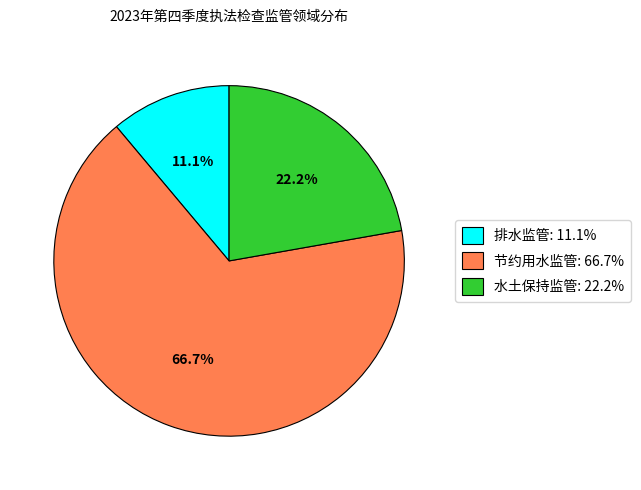

Is there any slice that represents more than half of the pie?

Yes